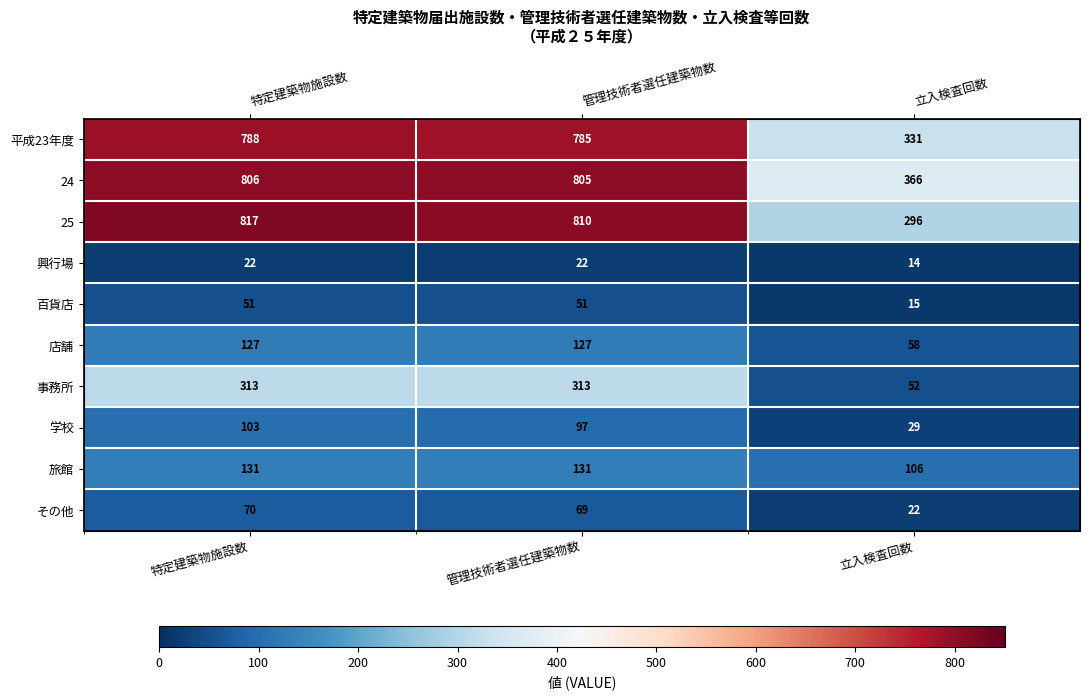

Which series changed the most between 特定建築物施設数 and 立入検査回数?

25